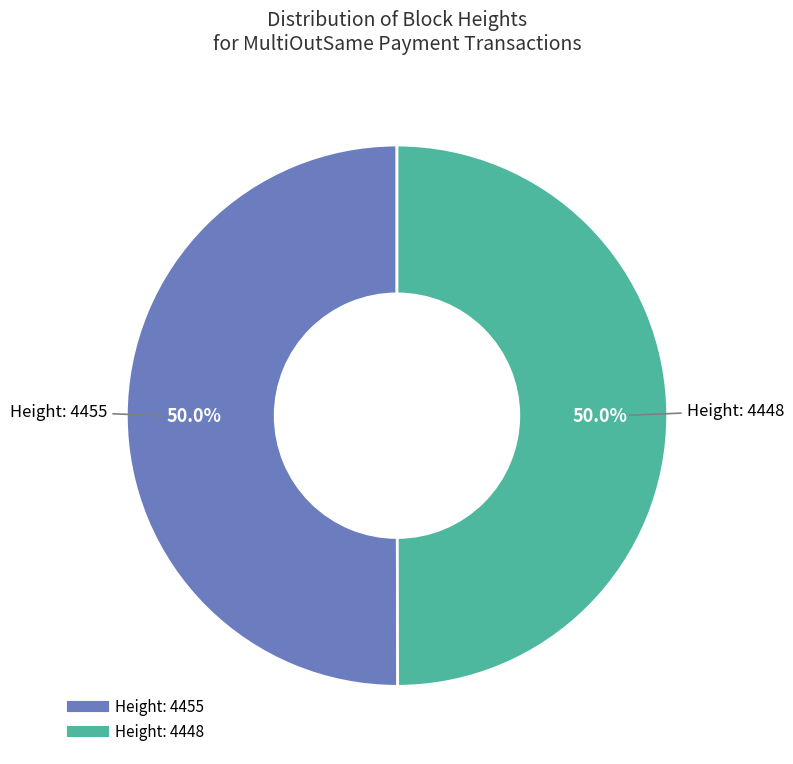

How many segments does this pie chart have?

2